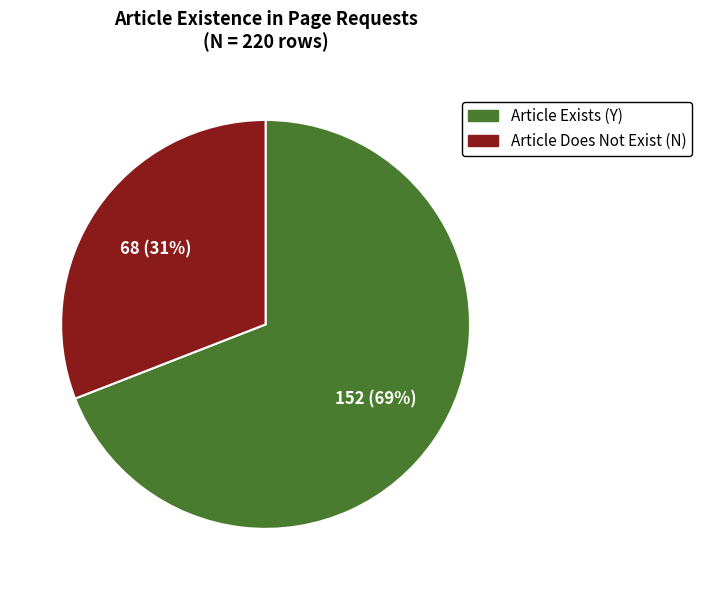

Which slice represents more than half of the pie?

Article Exists (Y)